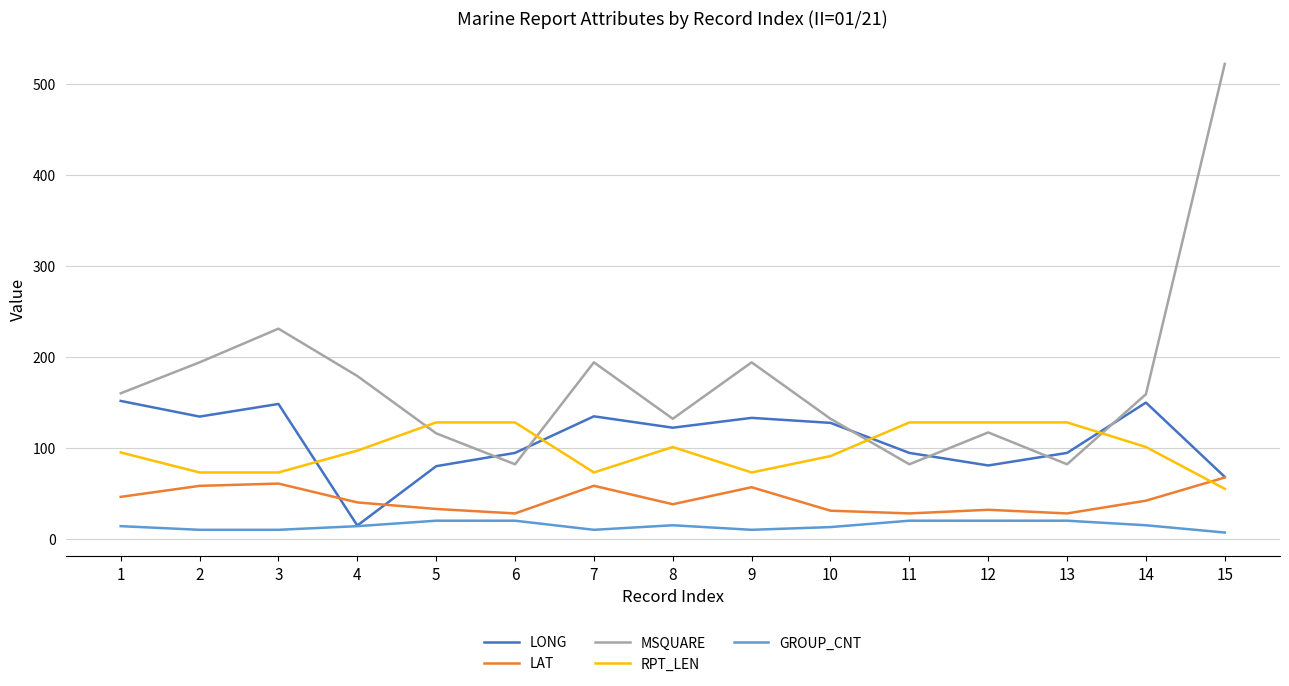

What is the total value across all series at 7?

470.1